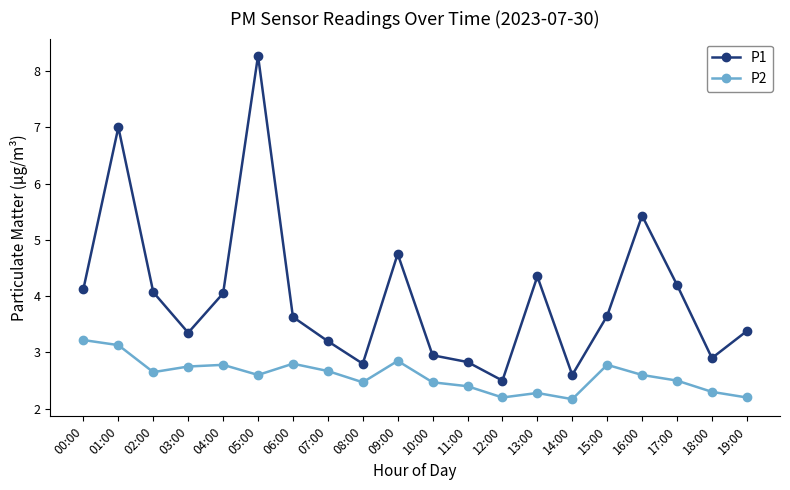

Which series changed the most between 08:00 and 19:00?

P1